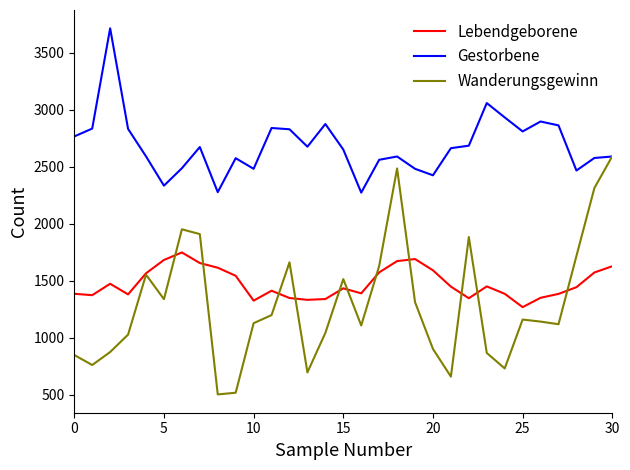

Which series has the largest total across all categories?

Gestorbene